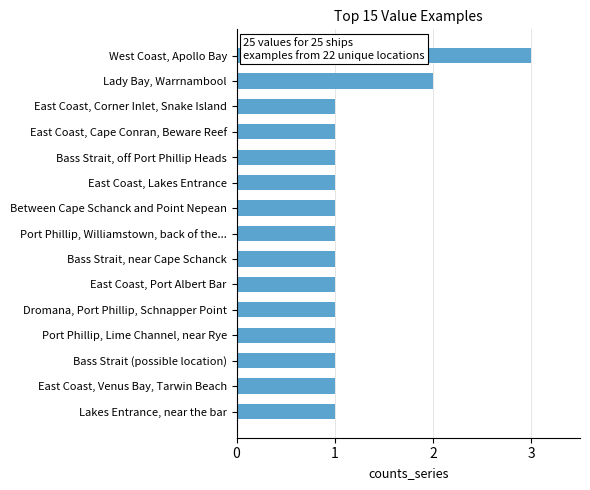

What is the change in value from Bass Strait, off Port Phillip Heads to West Coast, Apollo Bay?

+2